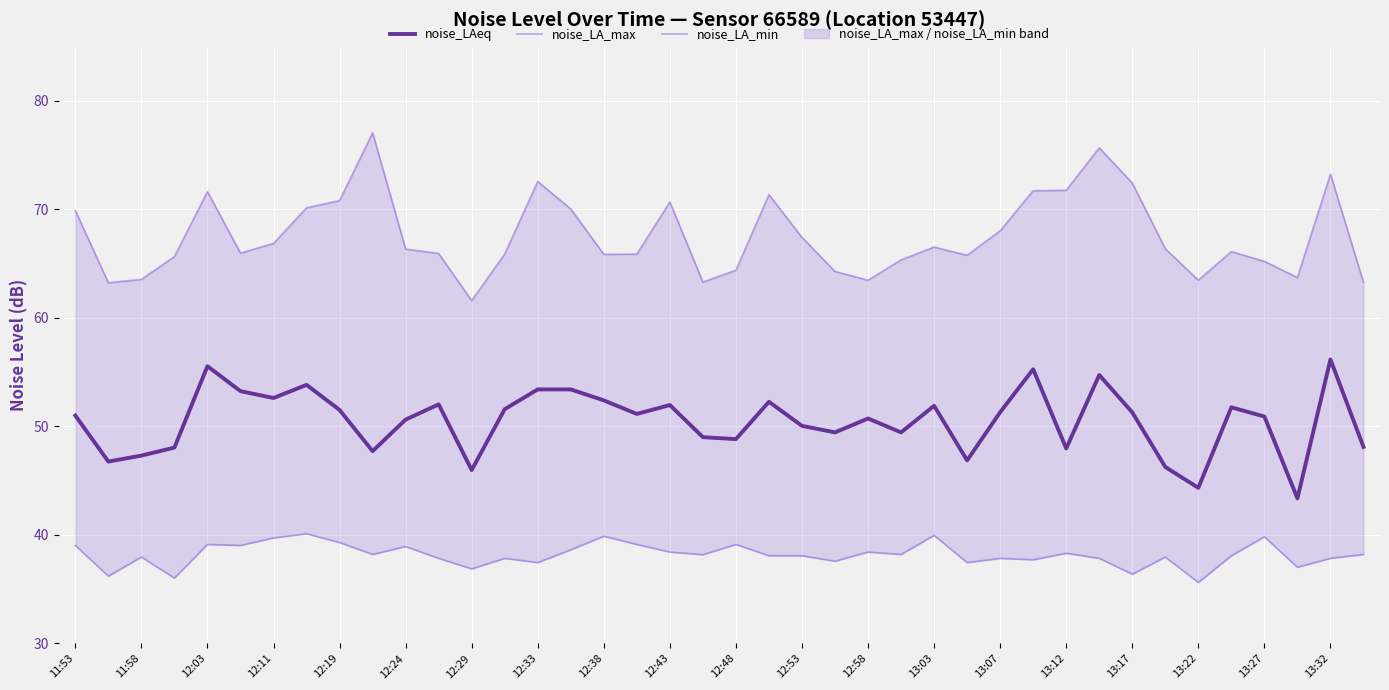

Which series changed the most between 13:03 and 13:32?

noise_LA_max